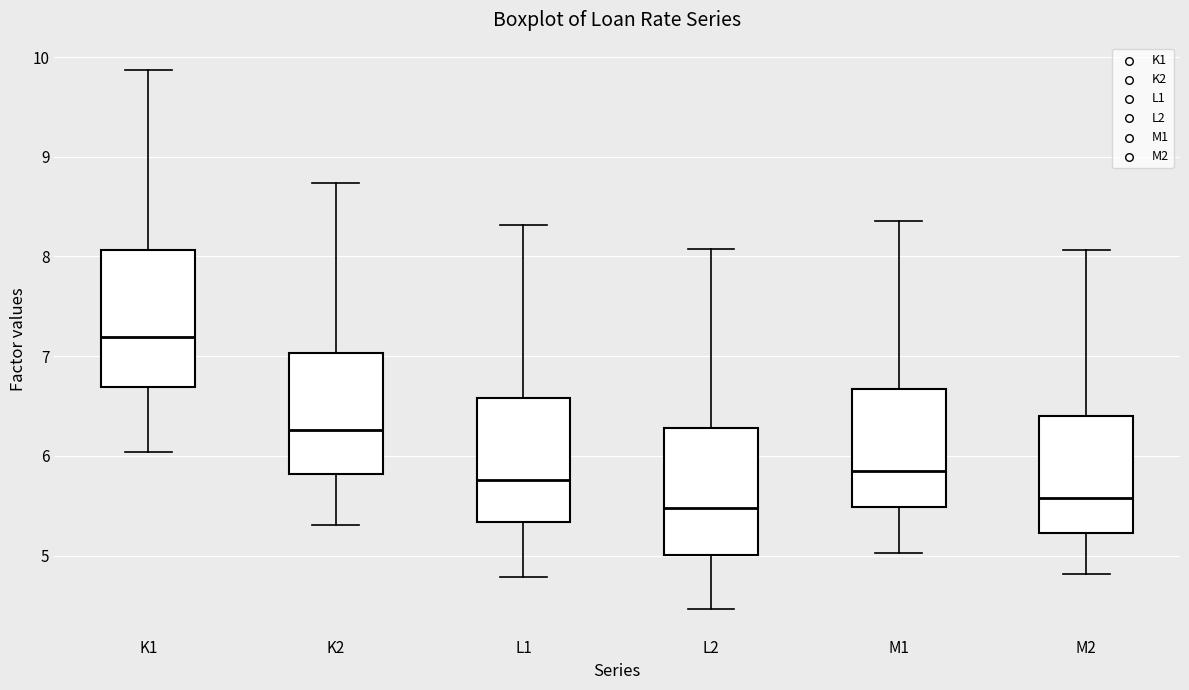

Comparing the boxes themselves (not the whiskers), which one is the tallest?

K1